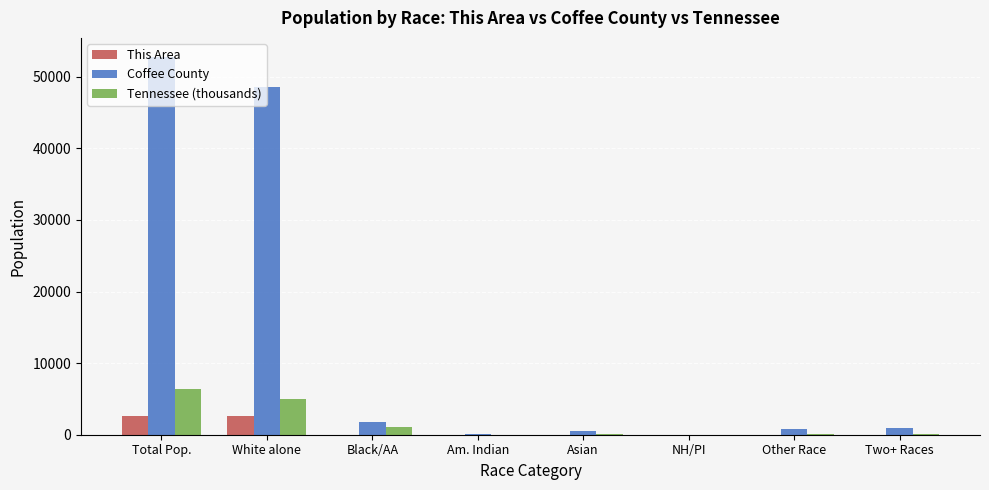

What is the approximate value of Coffee County at NH/PI?

22.0